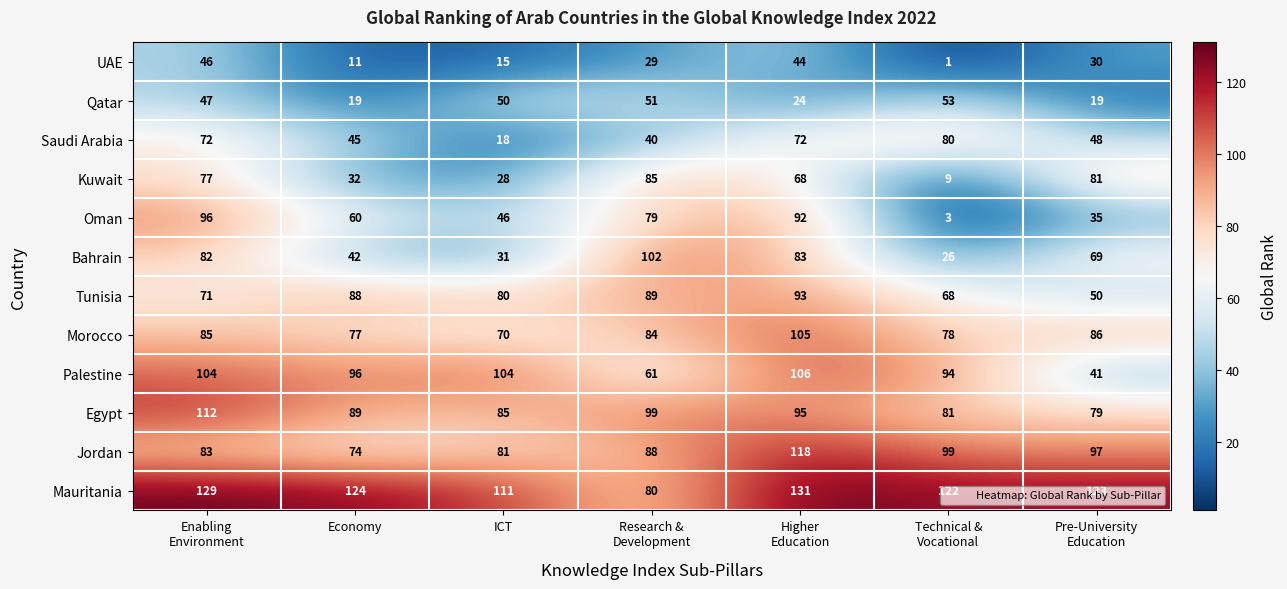

Is it true that Morocco equals 77 at Economy?

True